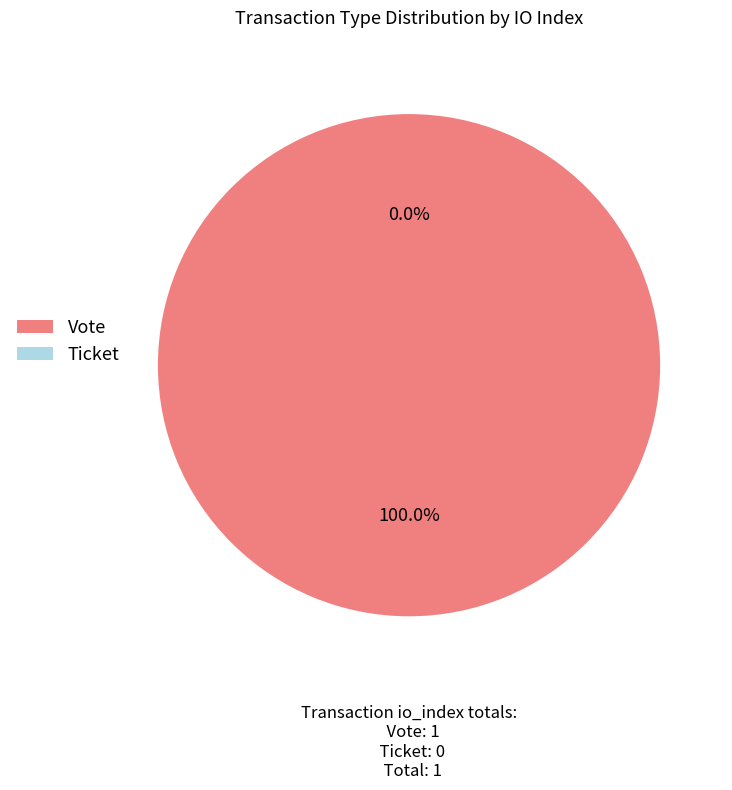

To the nearest percent, what is the difference between the Ticket and Vote slice percentages?

100%